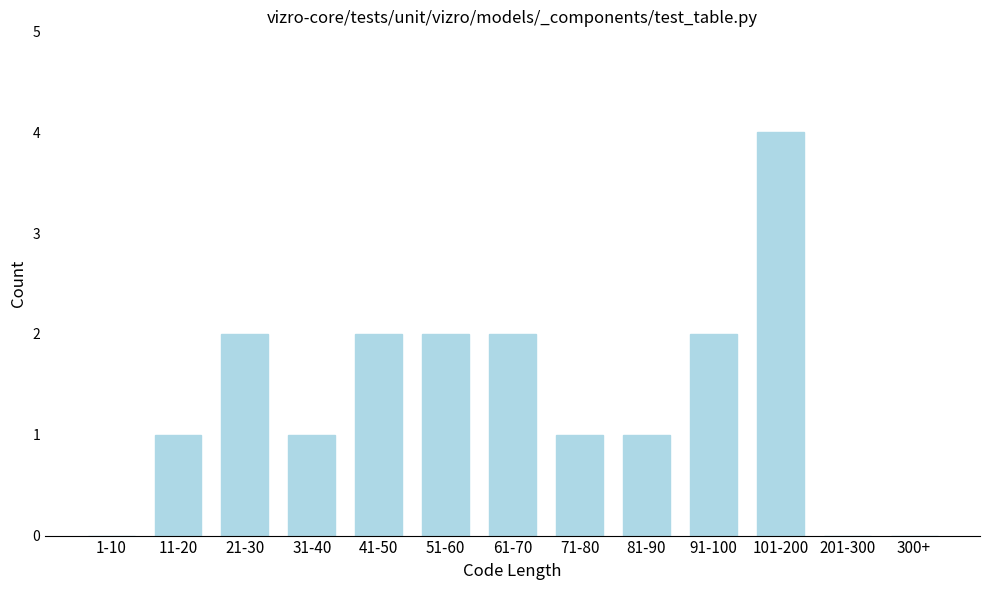

Reading left to right, what are all the values shown in this chart?

1-10=0	11-20=1	21-30=2	31-40=1	41-50=2	51-60=2	61-70=2	71-80=1	81-90=1	91-100=2	101-200=4	201-300=0	300+=0